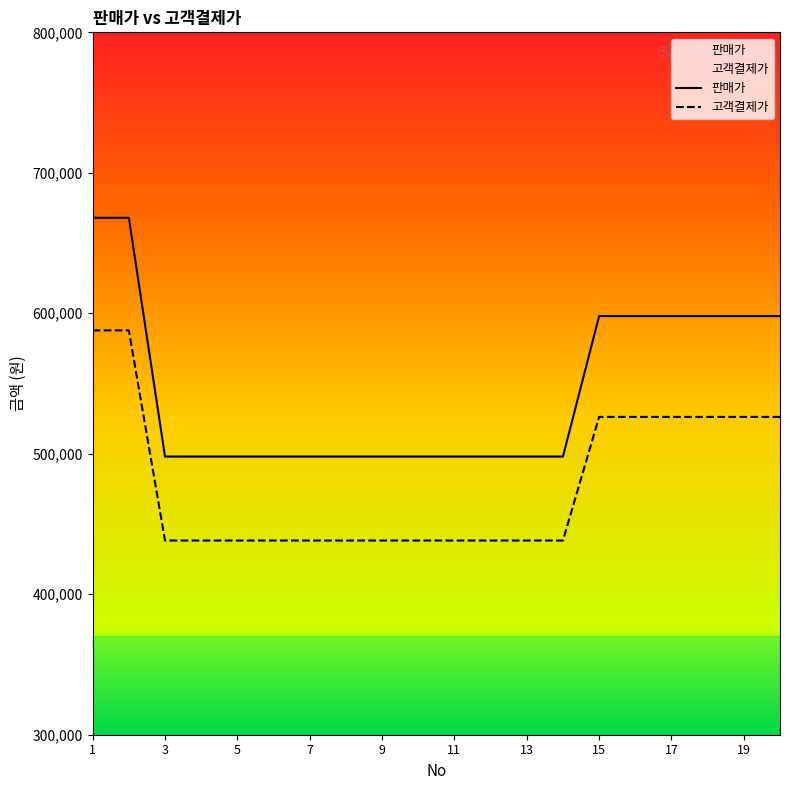

What is the maximum value for 판매가?

668000